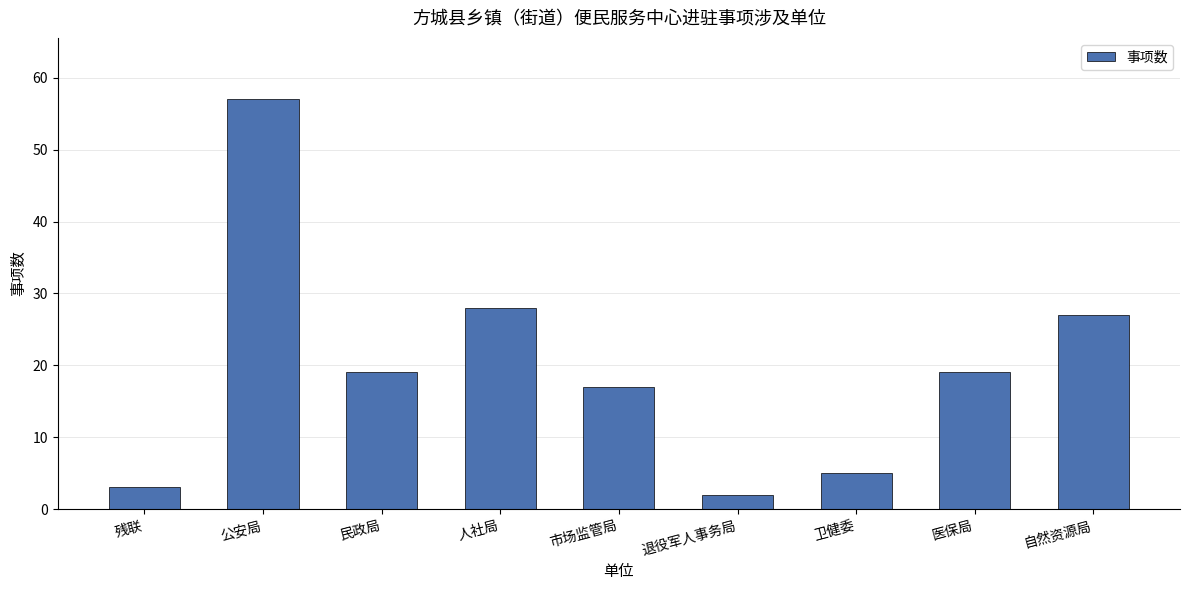

What is the difference between the values at 民政局 and 自然资源局?

8